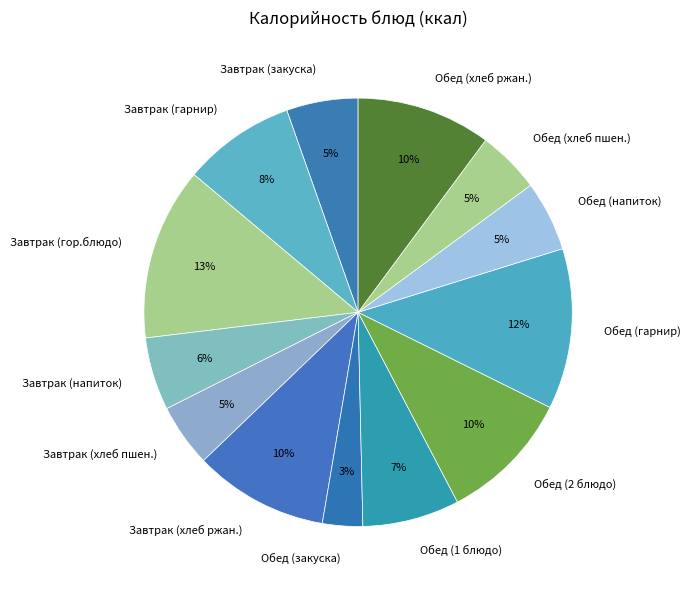

How many segments does this pie chart have?

13